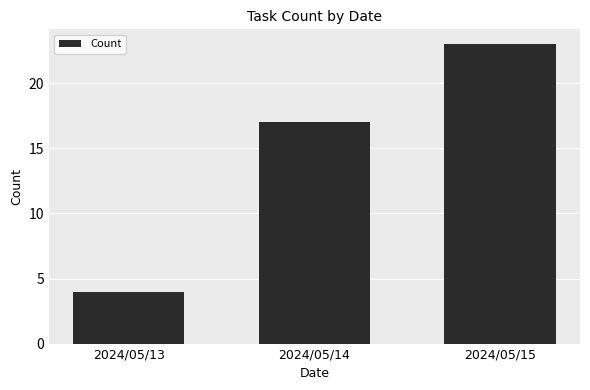

The chart shows a value of 5 at 2024/05/13. True or false?

False